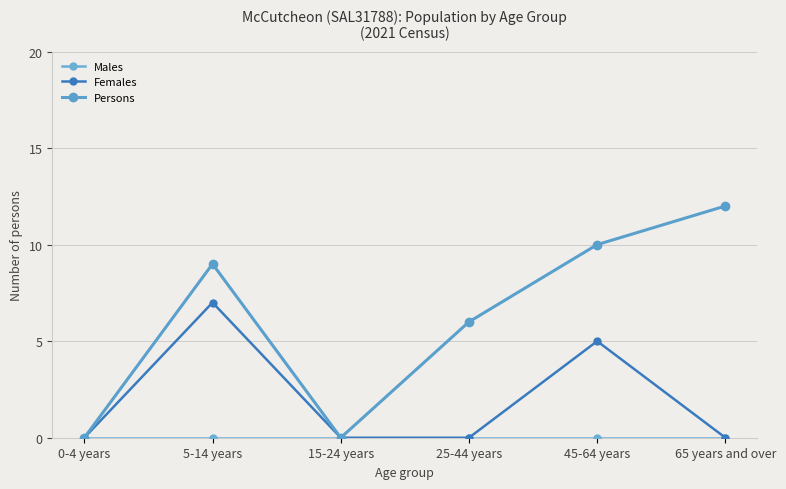

What is the maximum value shown in the chart?

12